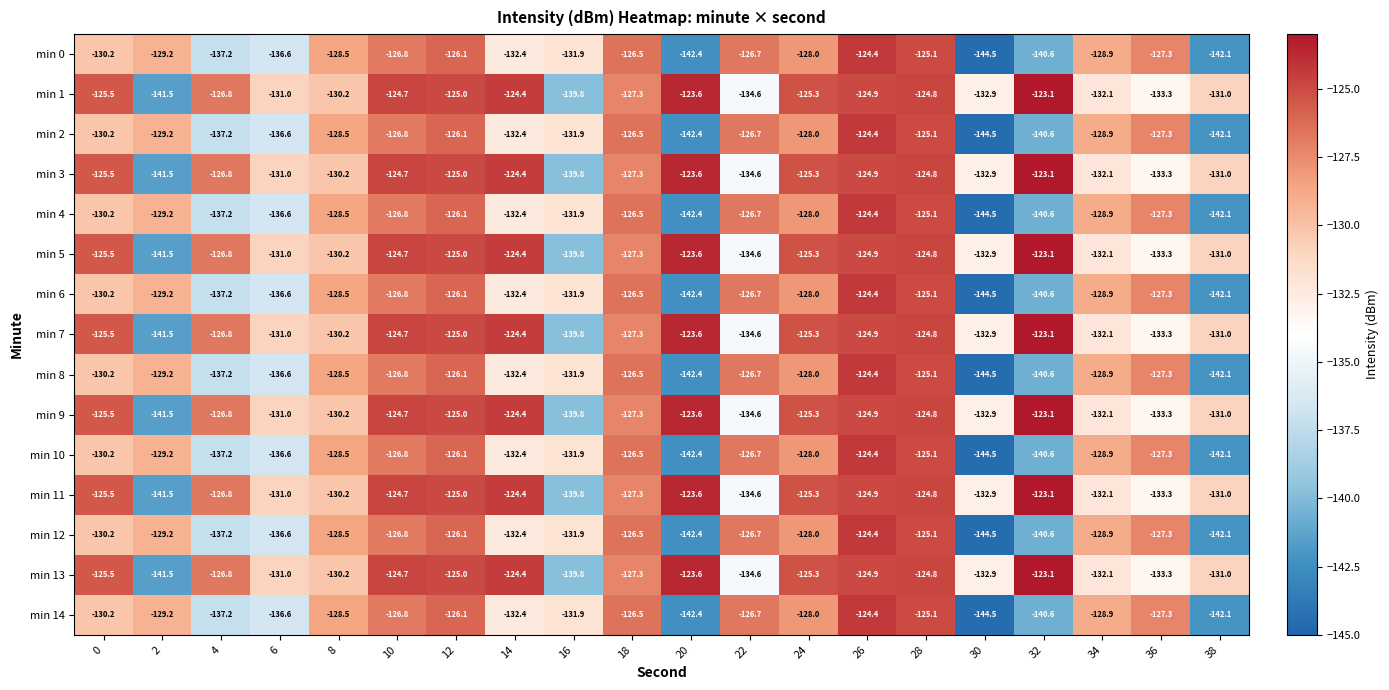

What is the difference between the maximum and minimum values in the min 7 series?

18.4